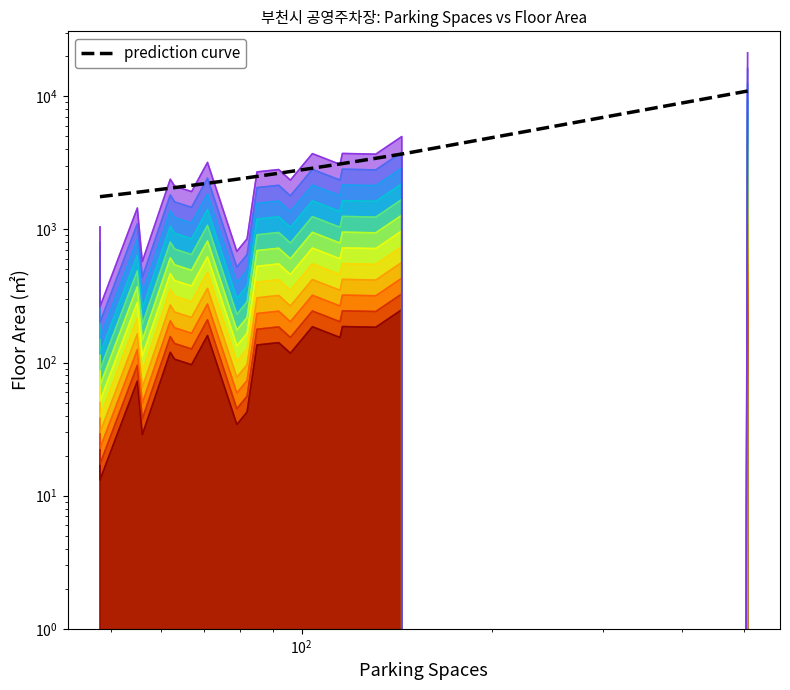

Does the chart display data point markers on the line(s)?

No